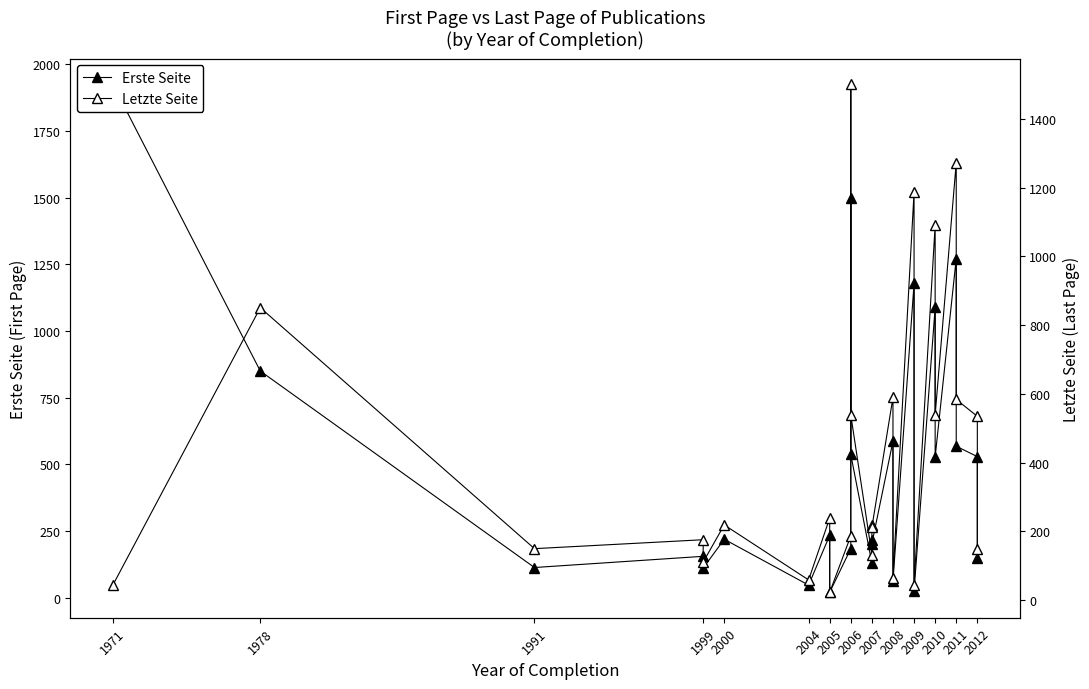

At which label does Erste Seite first exceed 219?

1971